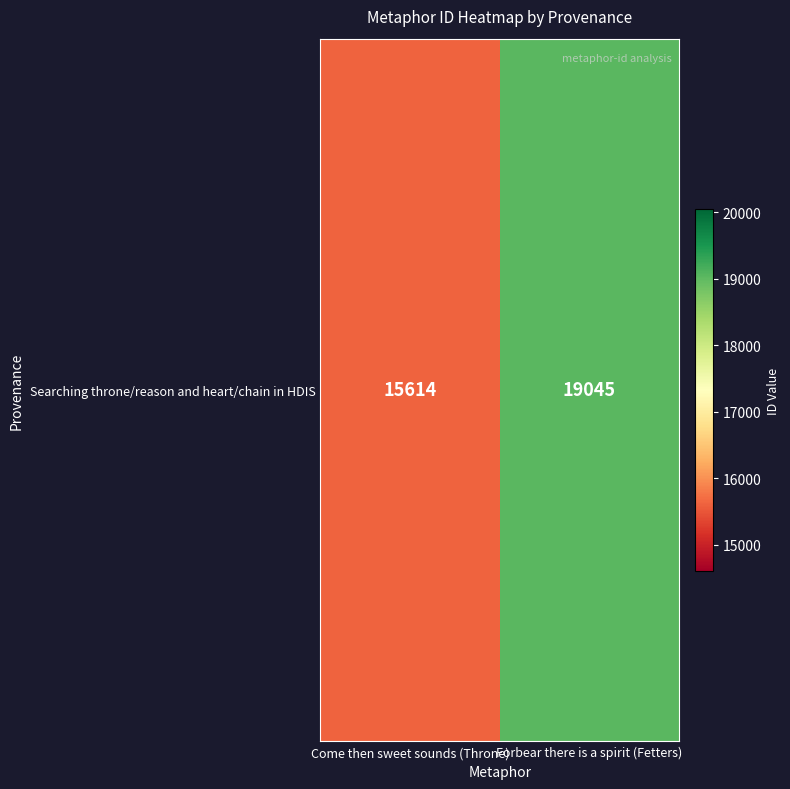

Reading left to right, what are all the values shown in this chart?

Come then sweet sounds (Throne)=15614	Forbear there is a spirit (Fetters)=19045